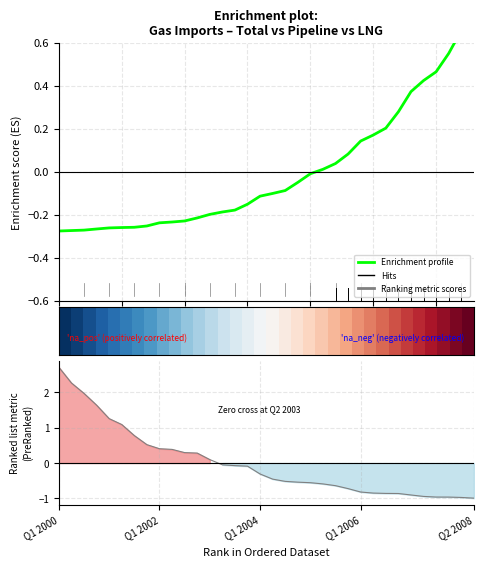

Where is Enrichment profile nearest to the value 0?

20